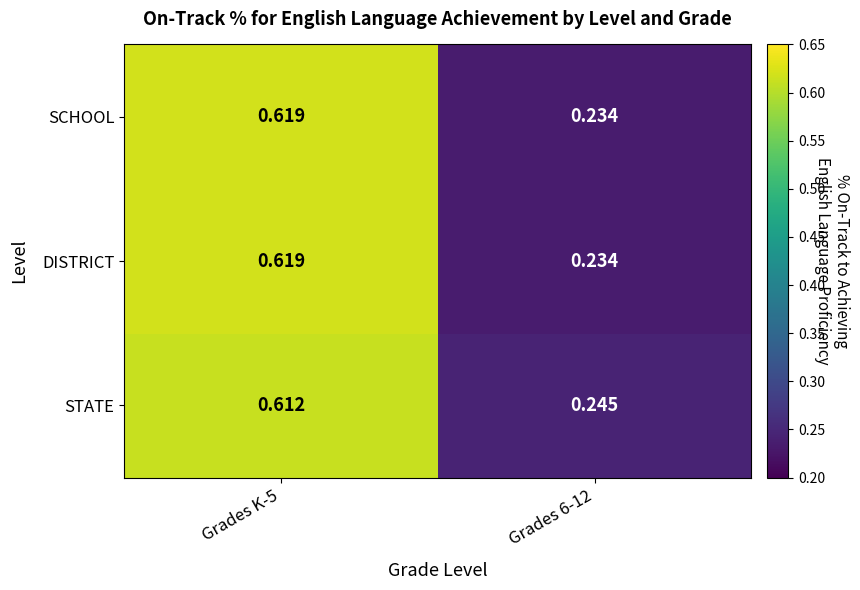

Is the value of DISTRICT at Grades 6-12 greater than the value of SCHOOL at Grades K-5?

No